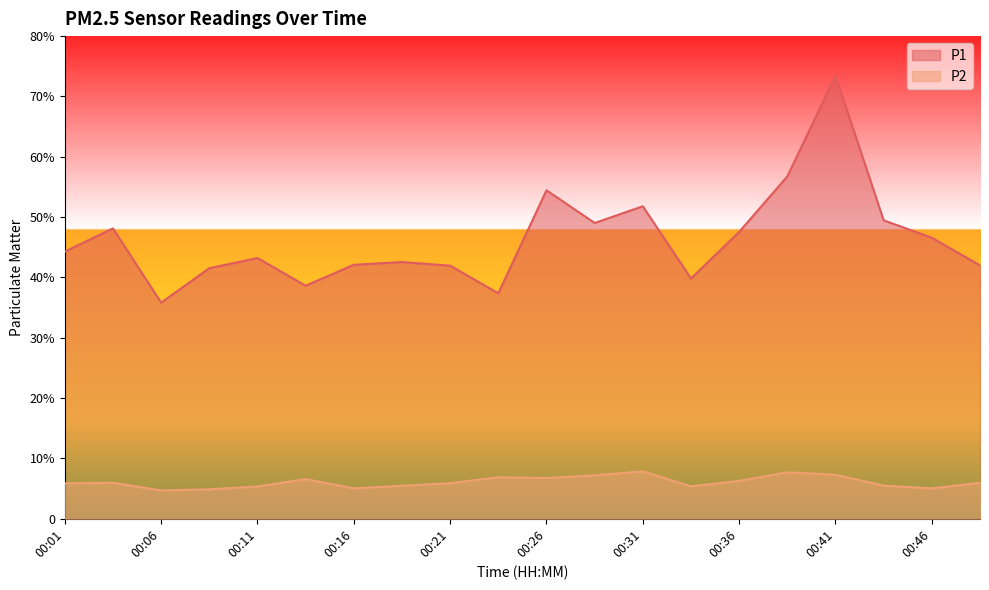

At which category does P1 reach its first local peak?

00:04